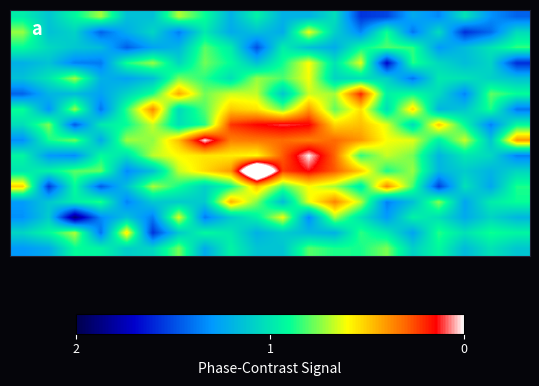

Count the number of categories in the chart.

20